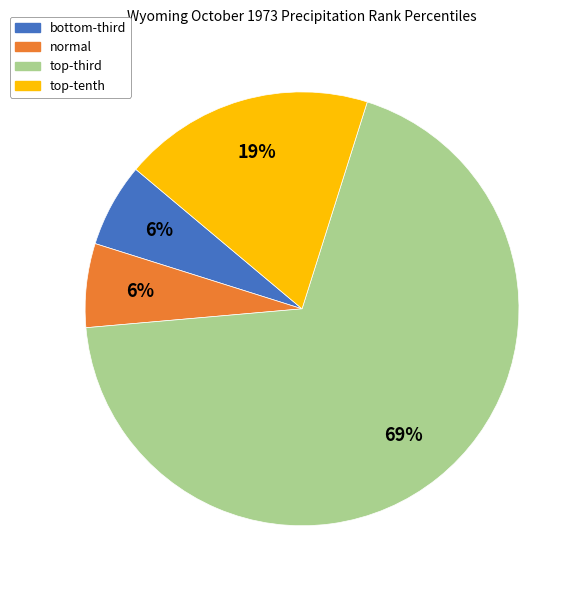

Is there a majority slice in this chart?

Yes